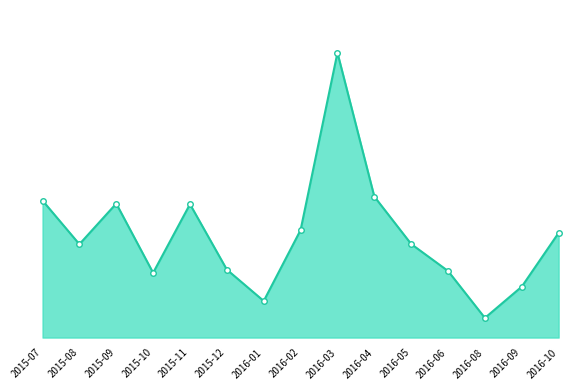

Where is the first local minimum?

2015-08